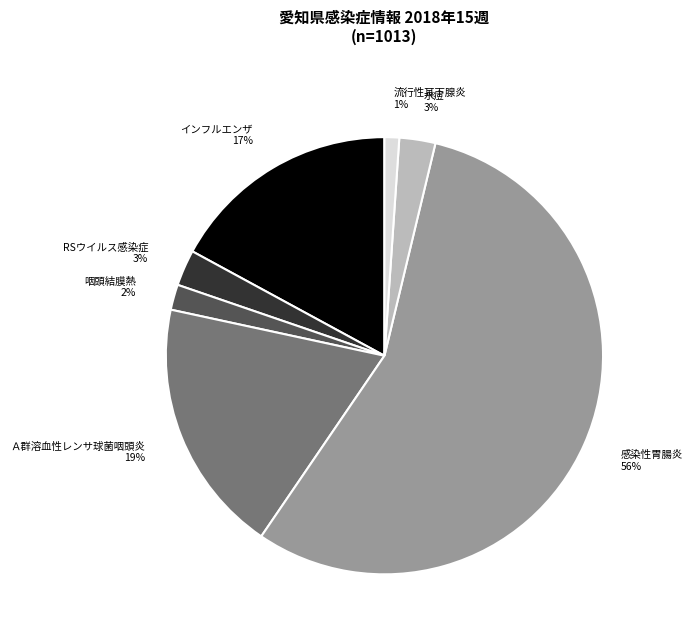

Is there a majority slice in this chart?

Yes